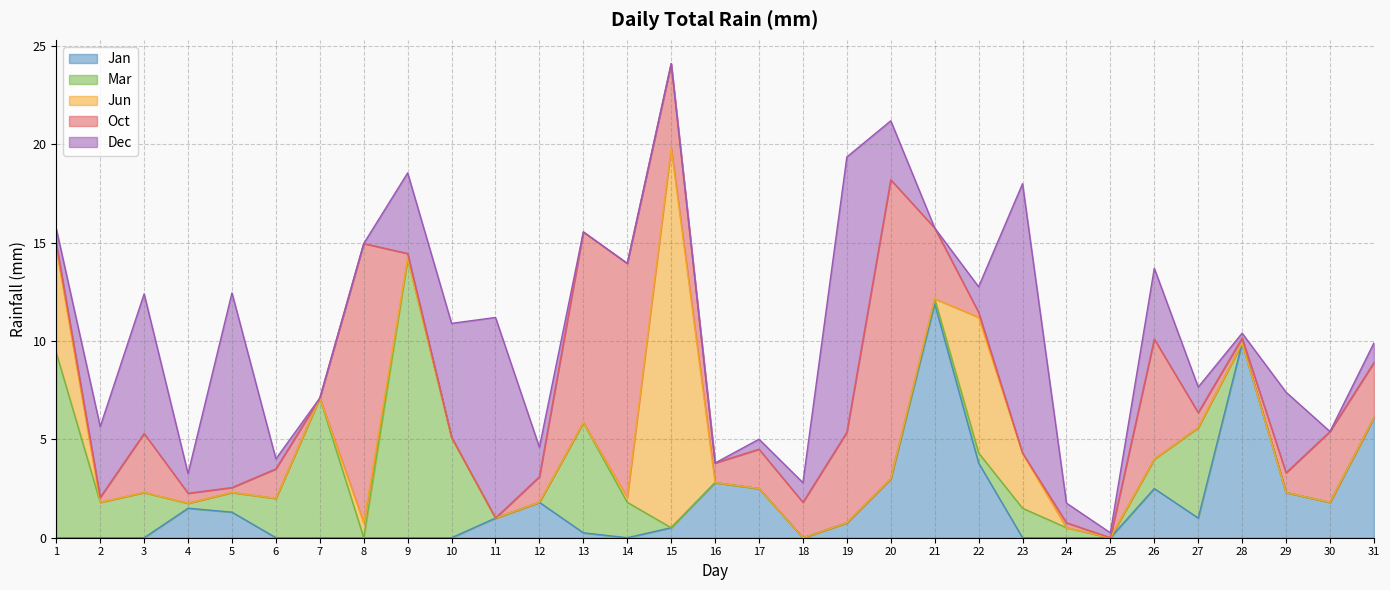

Does the chart display data point markers on the line(s)?

No